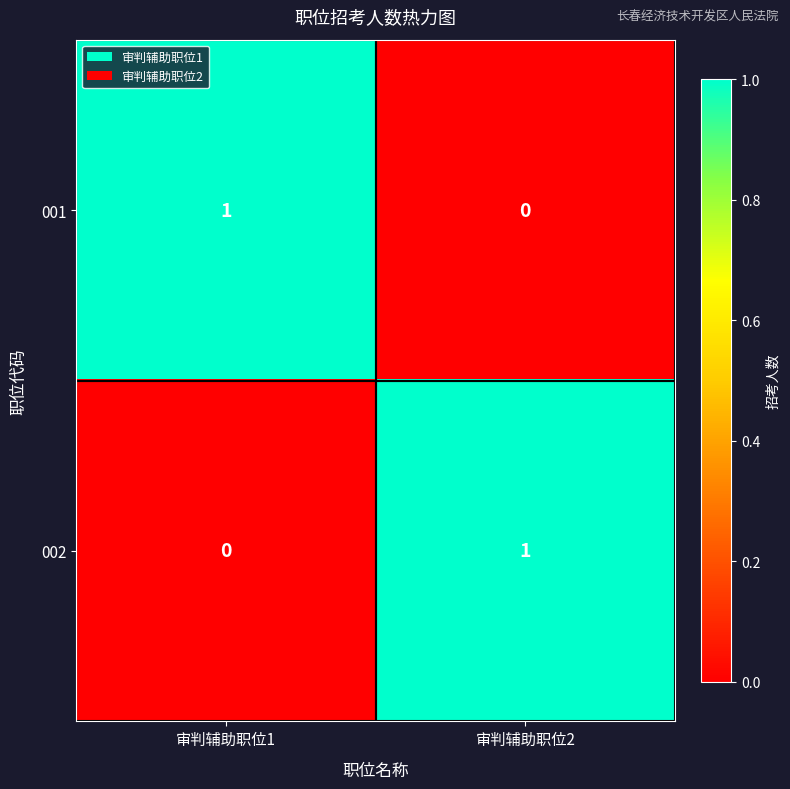

What is the difference between the highest and lowest values at 审判辅助职位1?

1